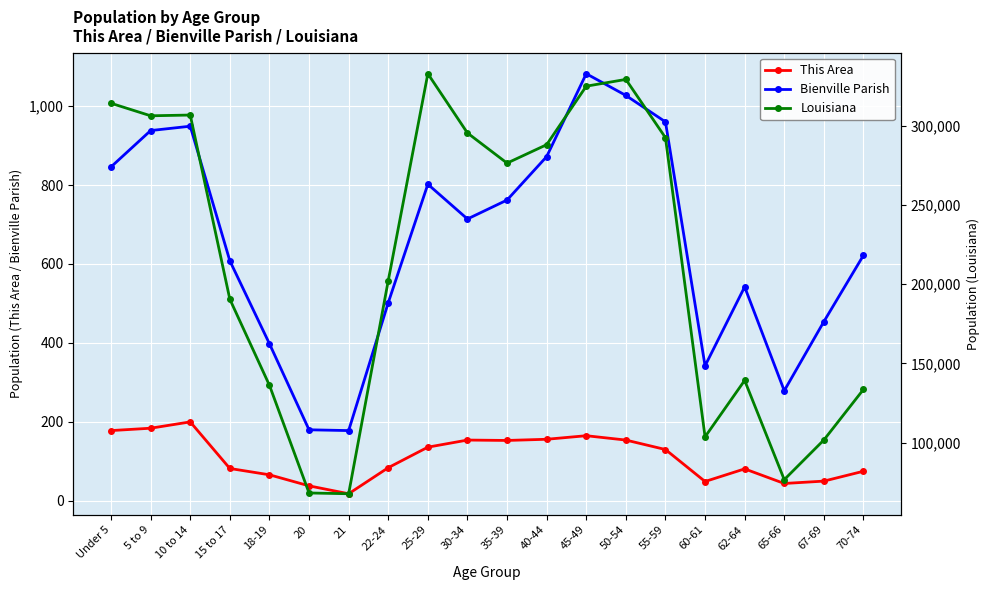

At 30-34, list the series in order from smallest to largest.

This Area, Bienville Parish, Louisiana